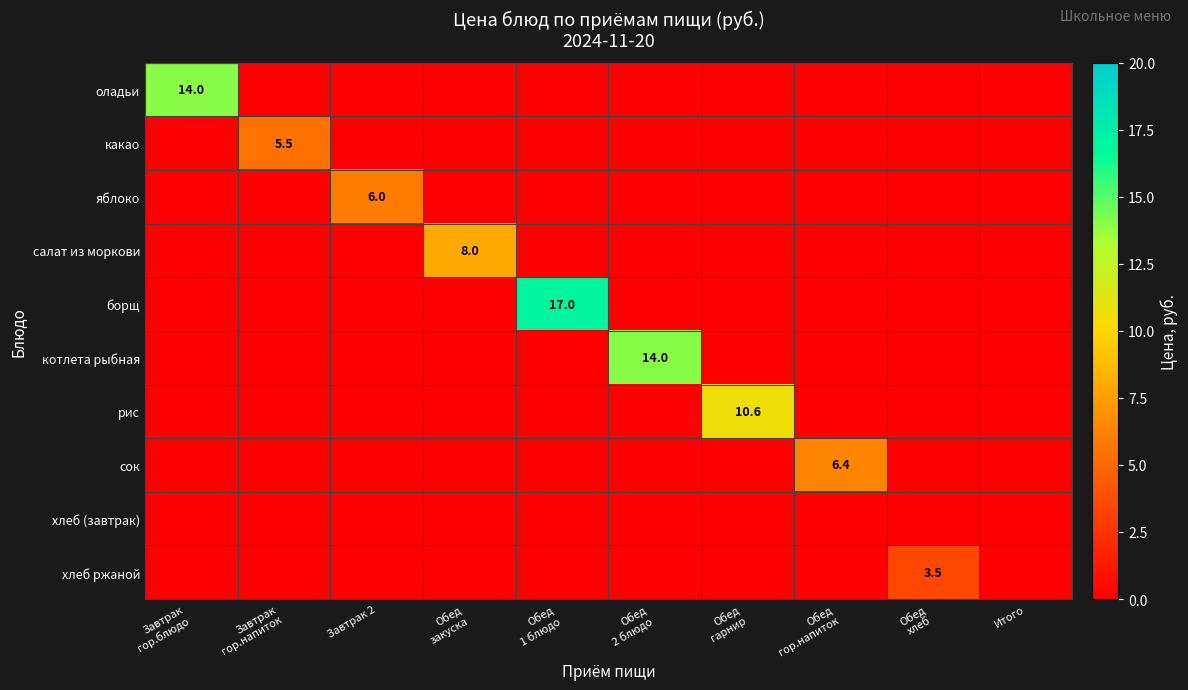

Which label corresponds to the smallest value in the chart?

Завтрак
гор.напиток